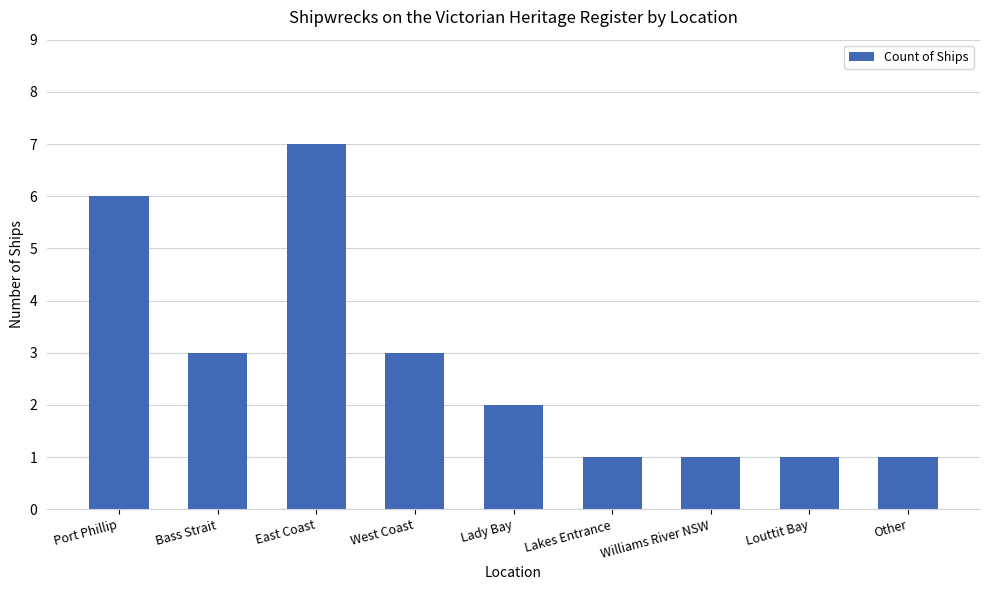

At which label does the data first exceed 2?

Port Phillip